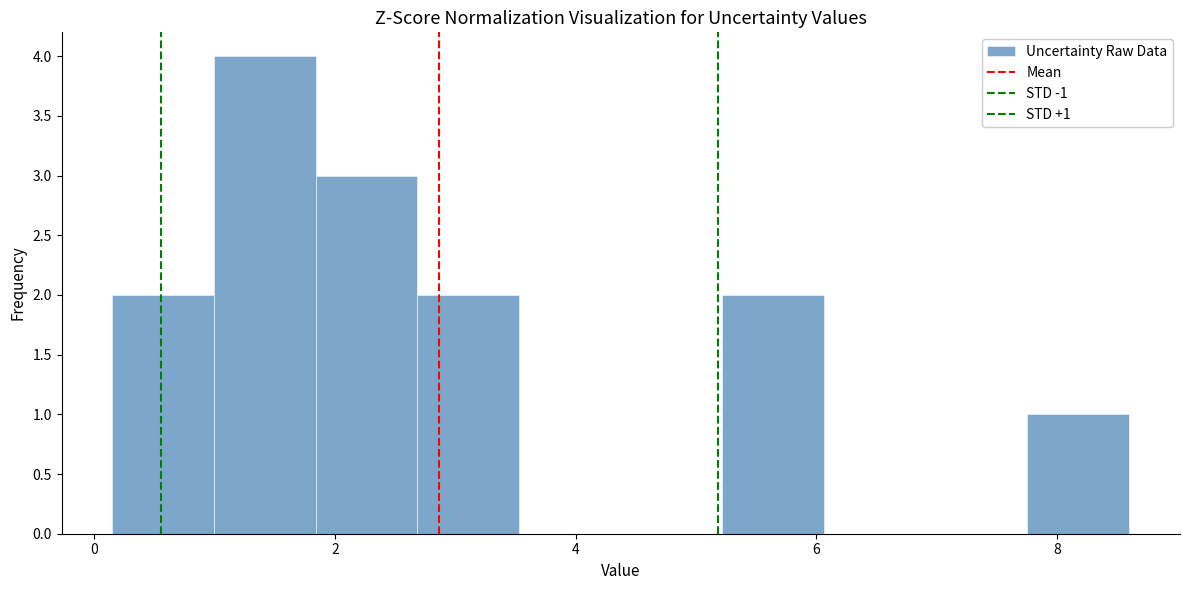

Which range on the x-axis has the tallest bar?

1.0 to 1.8